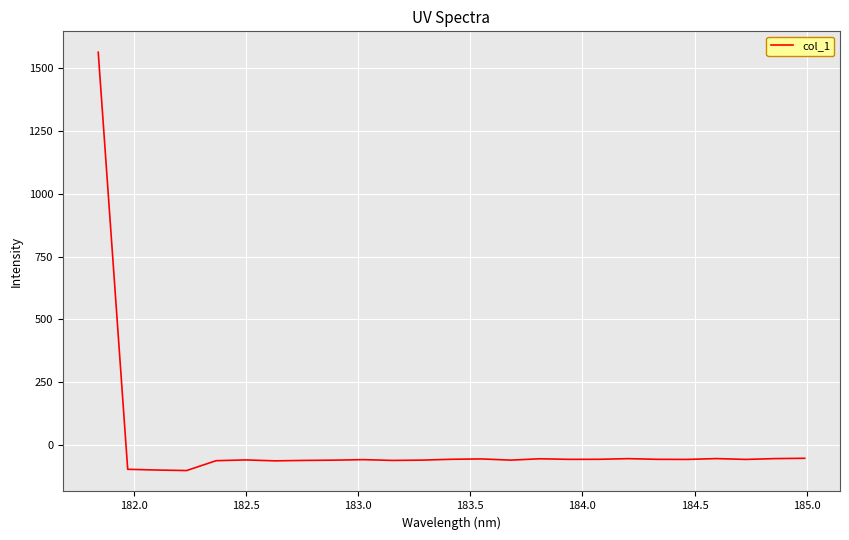

What is the minimum value shown in the chart?

-99.6